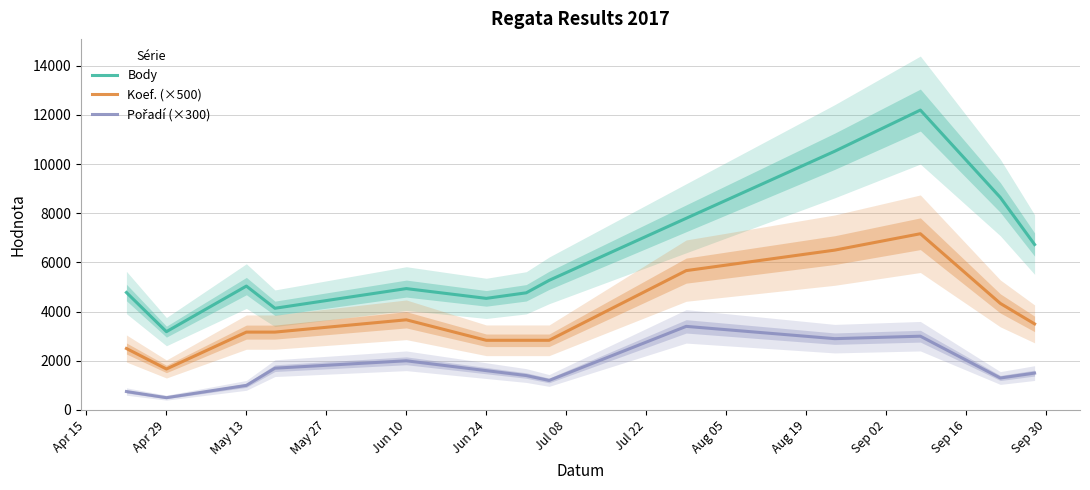

Count the number of categories in the chart.

13